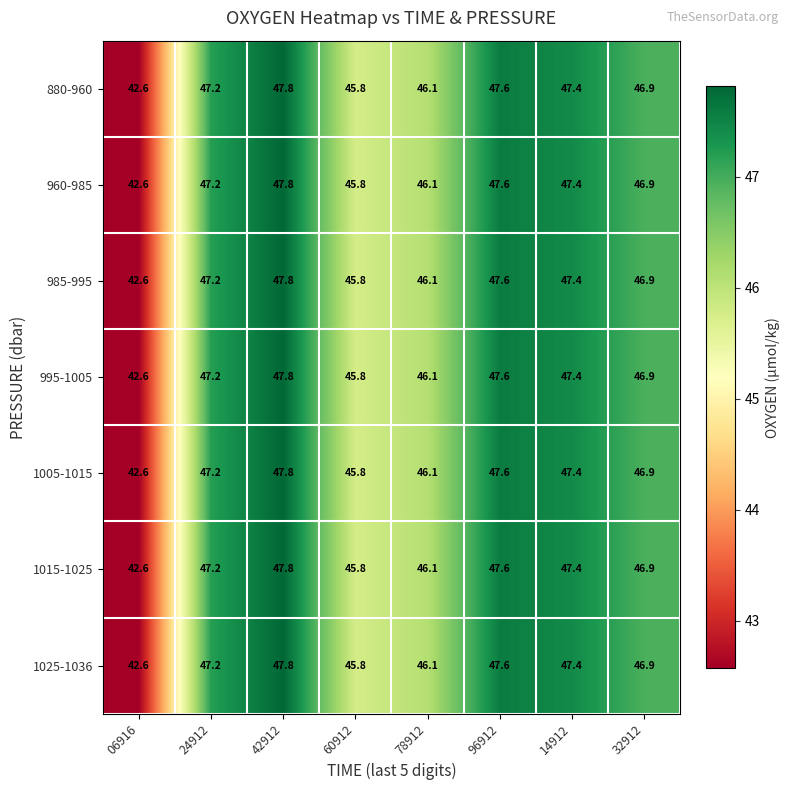

Where does the 960-985 series first go above 47?

24912